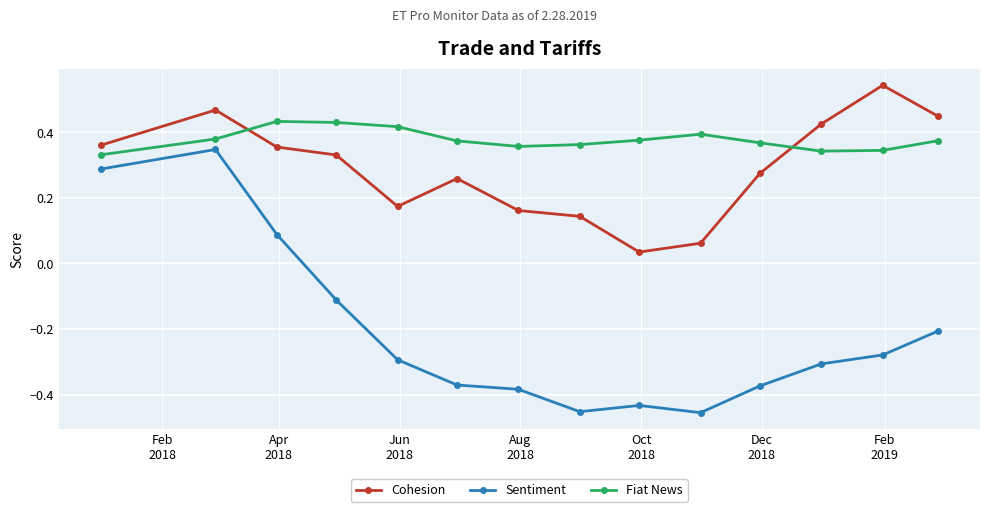

Which series has the largest range (max minus min)?

Sentiment